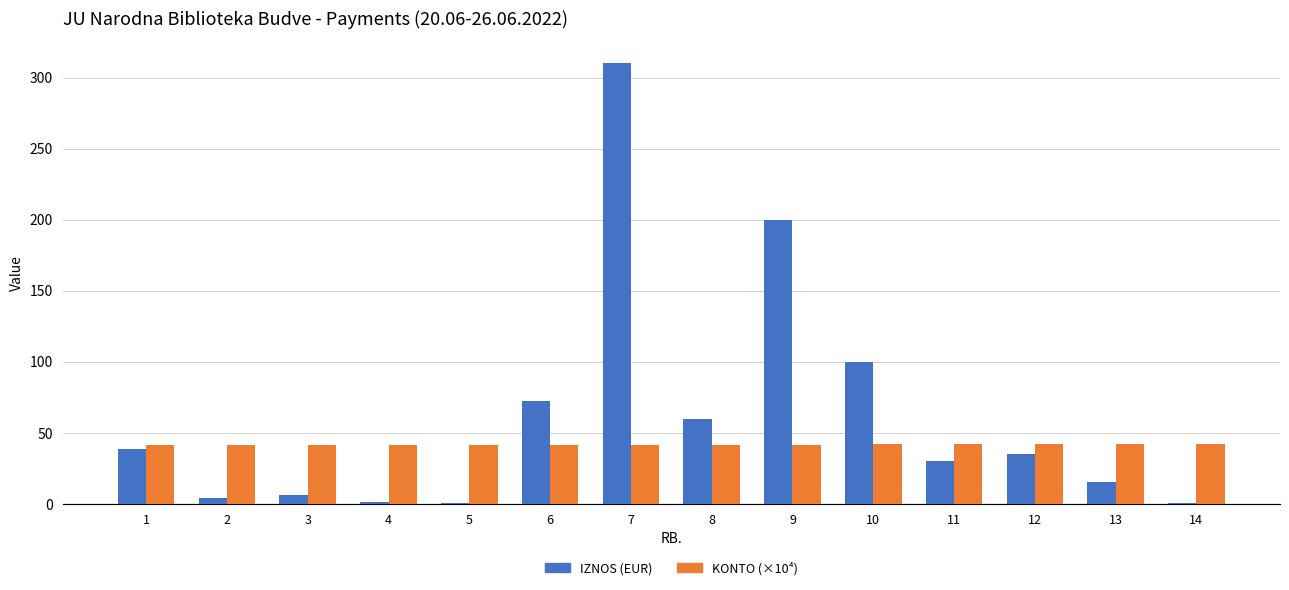

True or false: KONTO (×10⁴) has a value of 70.7 at 7.

False